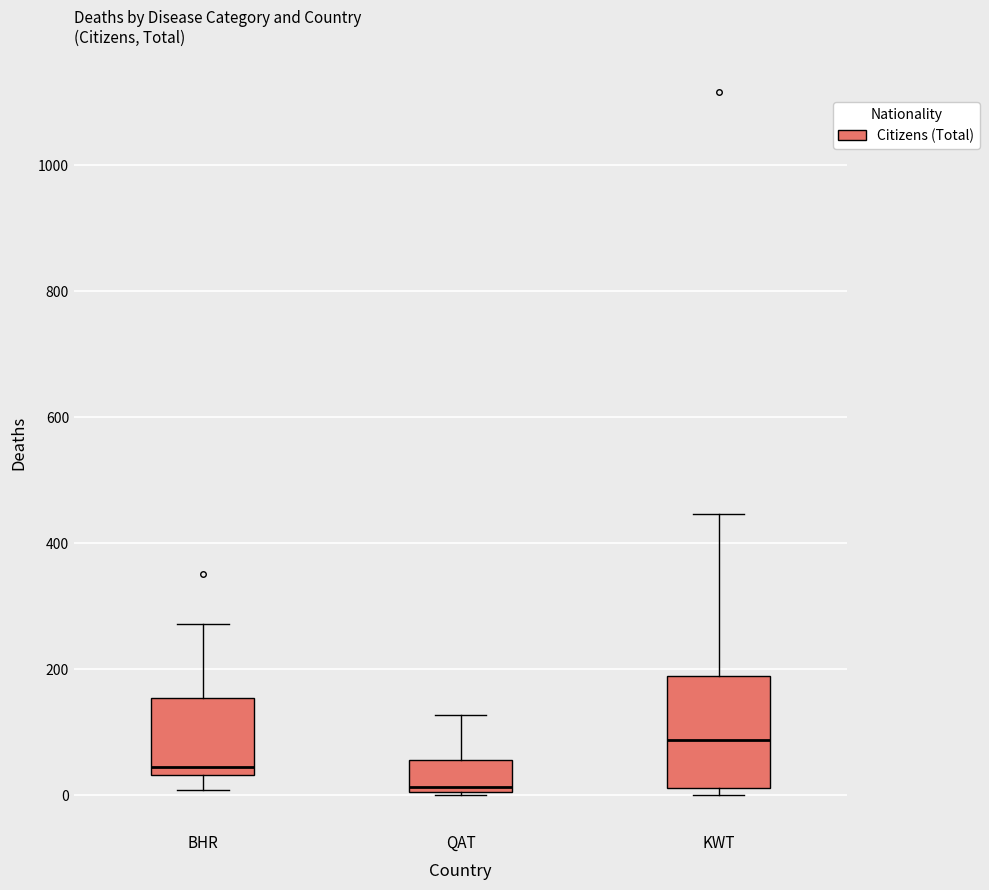

Where does the upper whisker of the box for BHR end on the y-axis? The values are not printed on the chart, so give them approximately, as read against the axis.

280